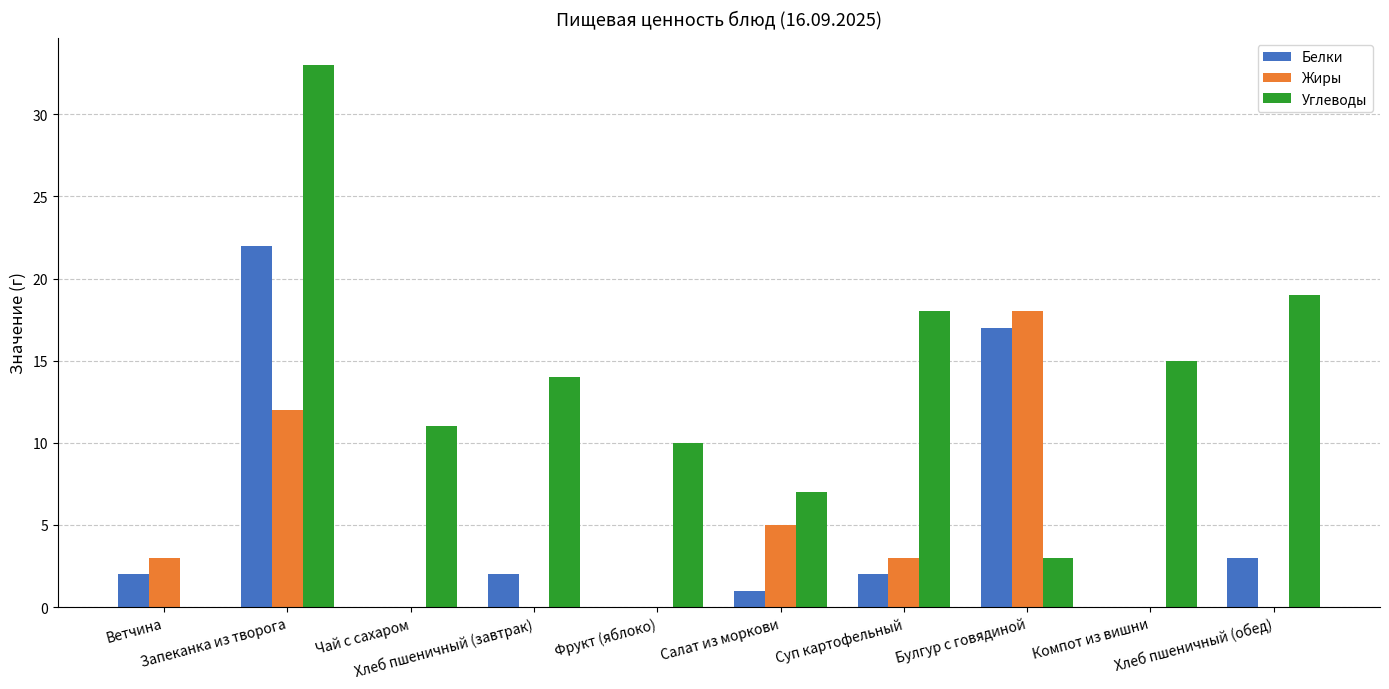

What is the sum of all Белки values?

49